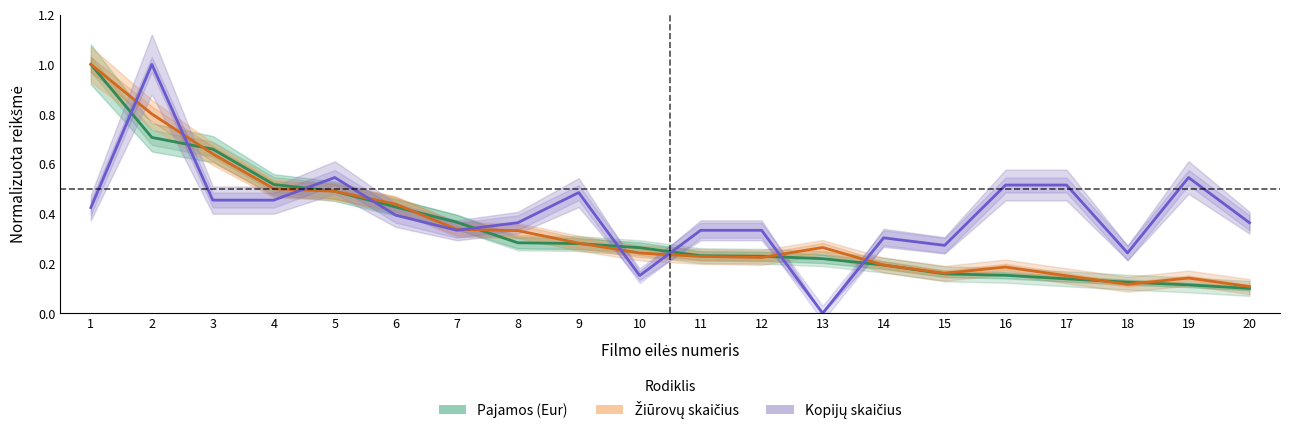

What is the difference between the highest and lowest values at 14?

0.1